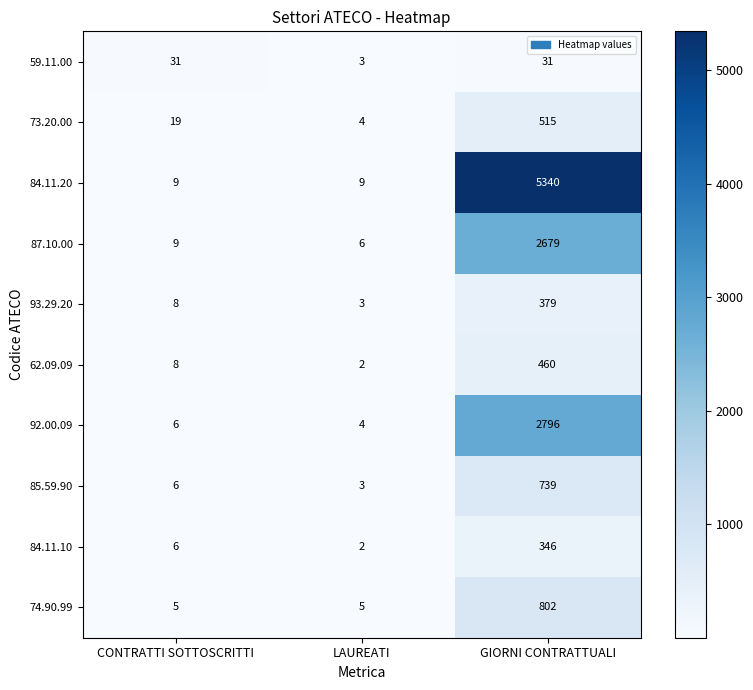

What is the greatest value displayed?

5340